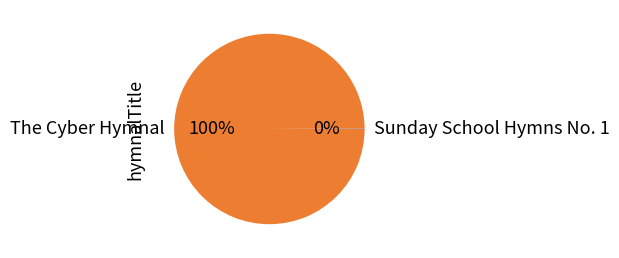

Which slice is the largest?

The Cyber Hymnal